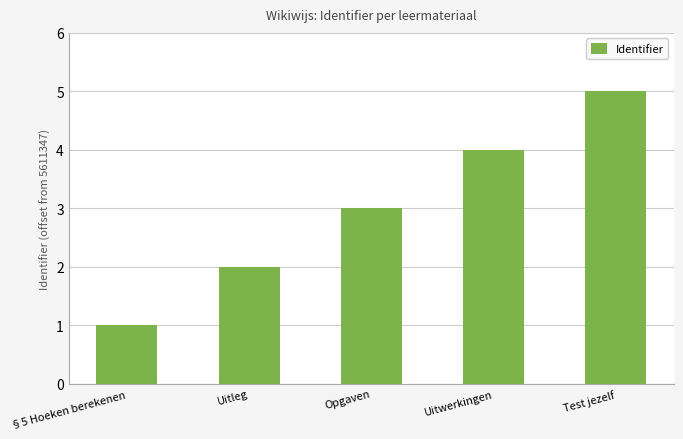

Reading left to right, list all the values displayed in this chart.

1	2	3	4	5